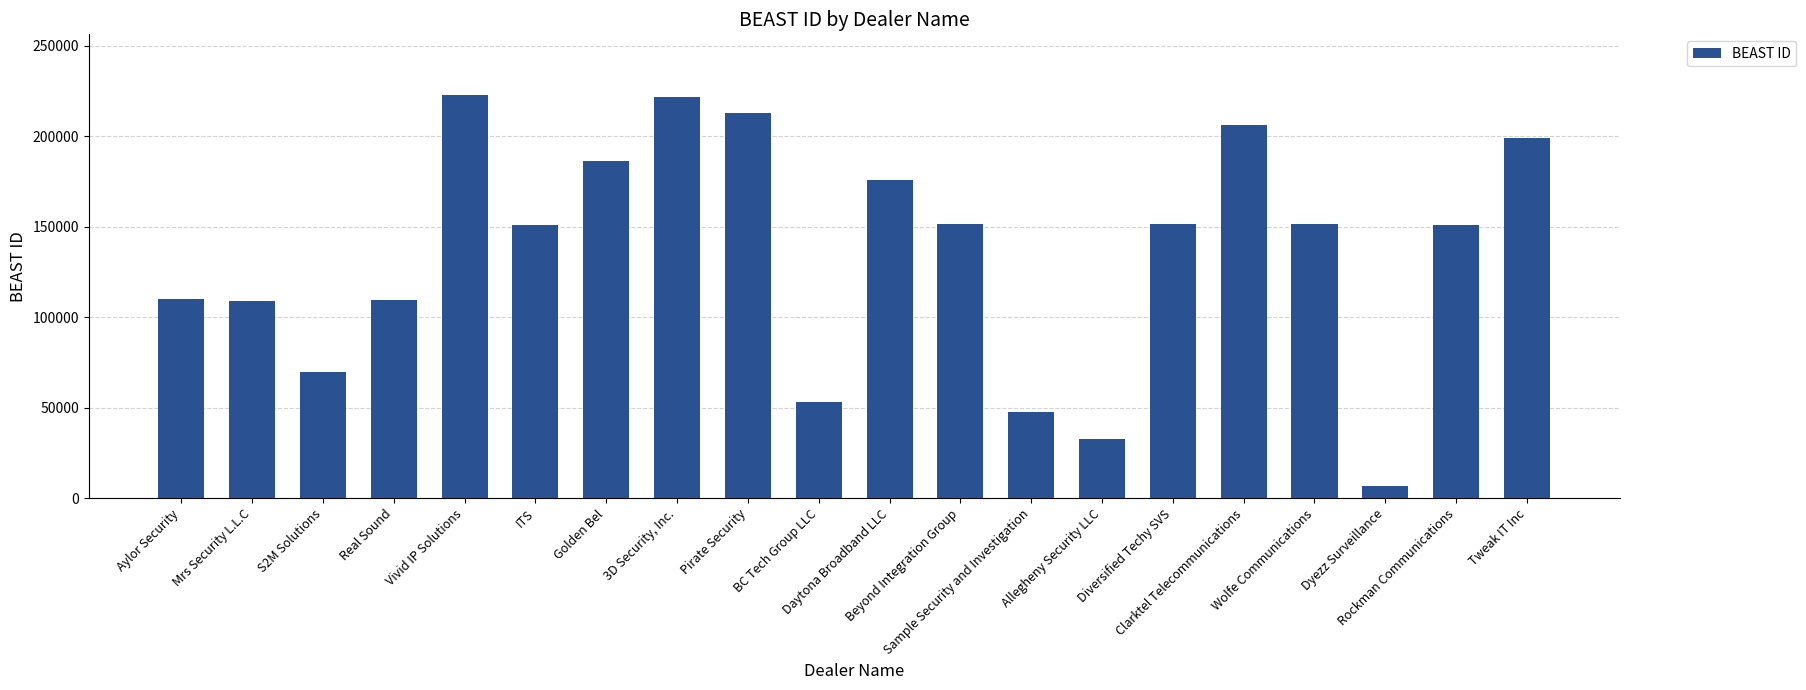

What value does the data have at Real Sound?

109286